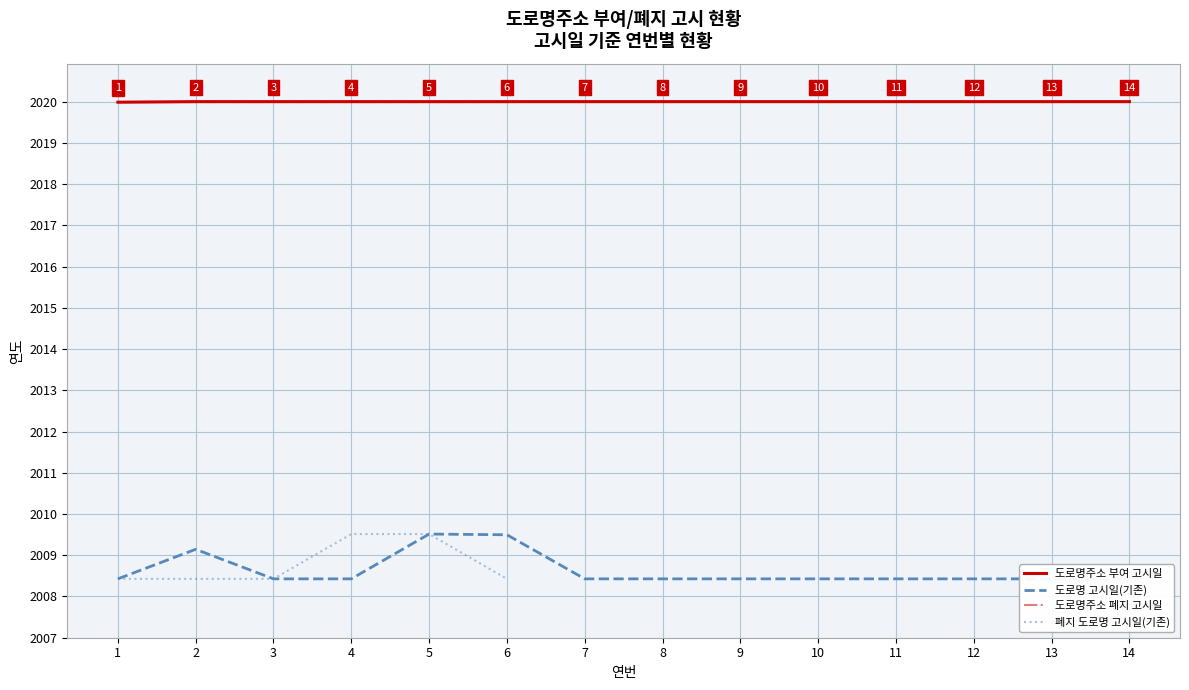

What is the sum of the values at 11 and 2?

4040.0